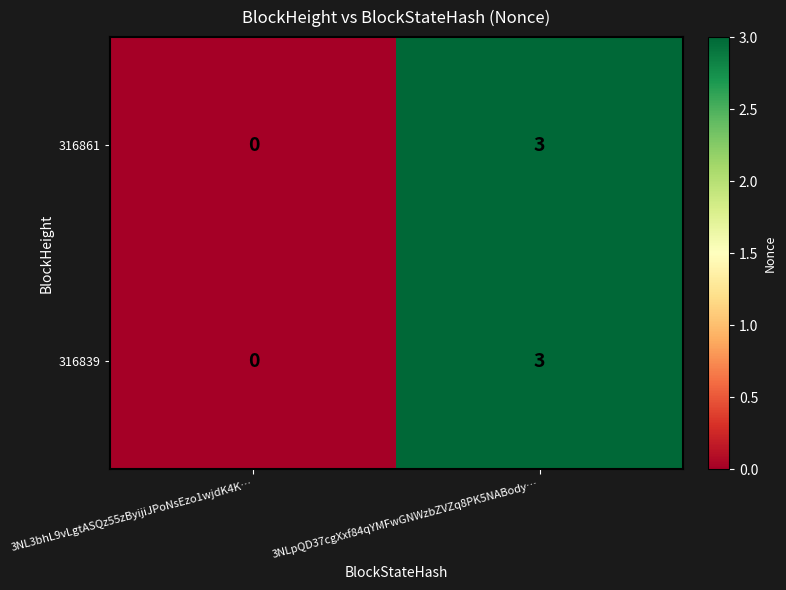

What is the difference between the 316861 values at 3NLpQD37cgXxf84qYMFwGNWzbZVZq8PK5NABody… and 3NL3bhL9vLgtASQz55zByijiJPoNsEzo1wjdK4K…?

3